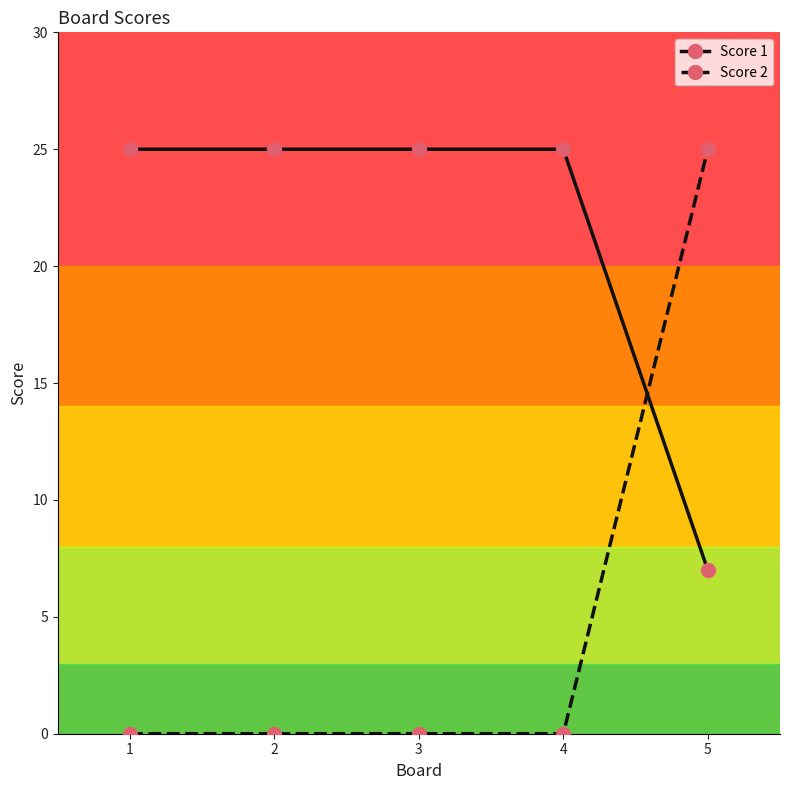

True or false: Score 2 has a value of 0 at 1.

True